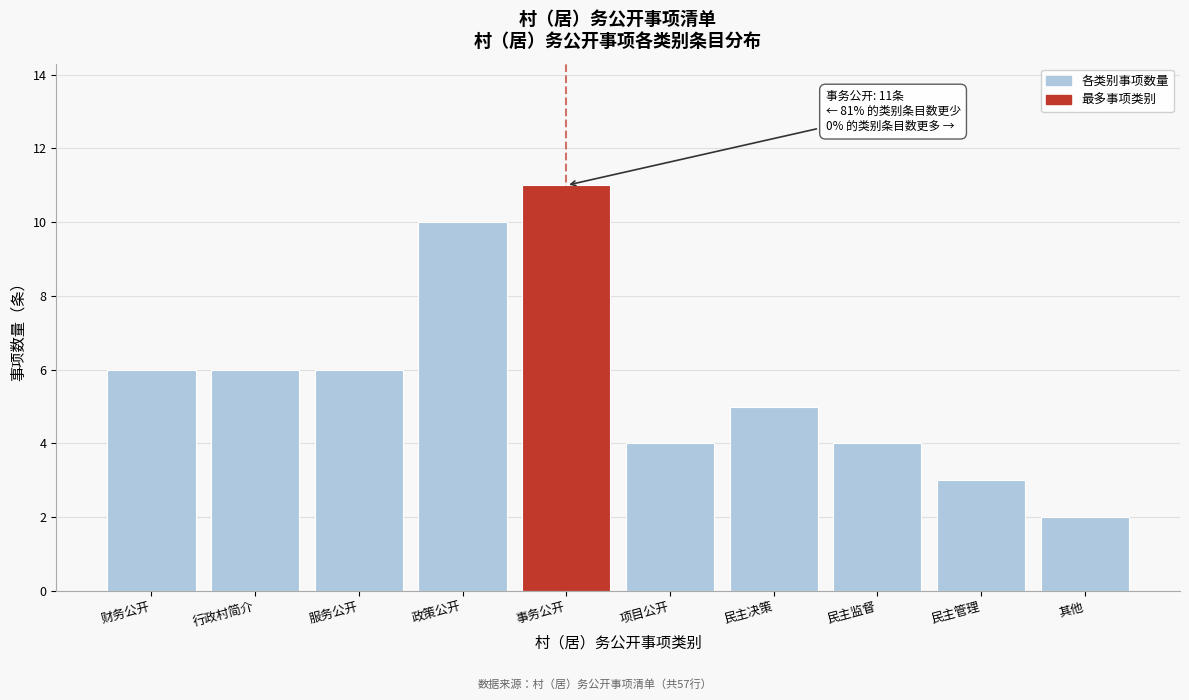

Reading left to right, what are all the values shown in this chart?

6	6	6	10	11	4	5	4	3	2